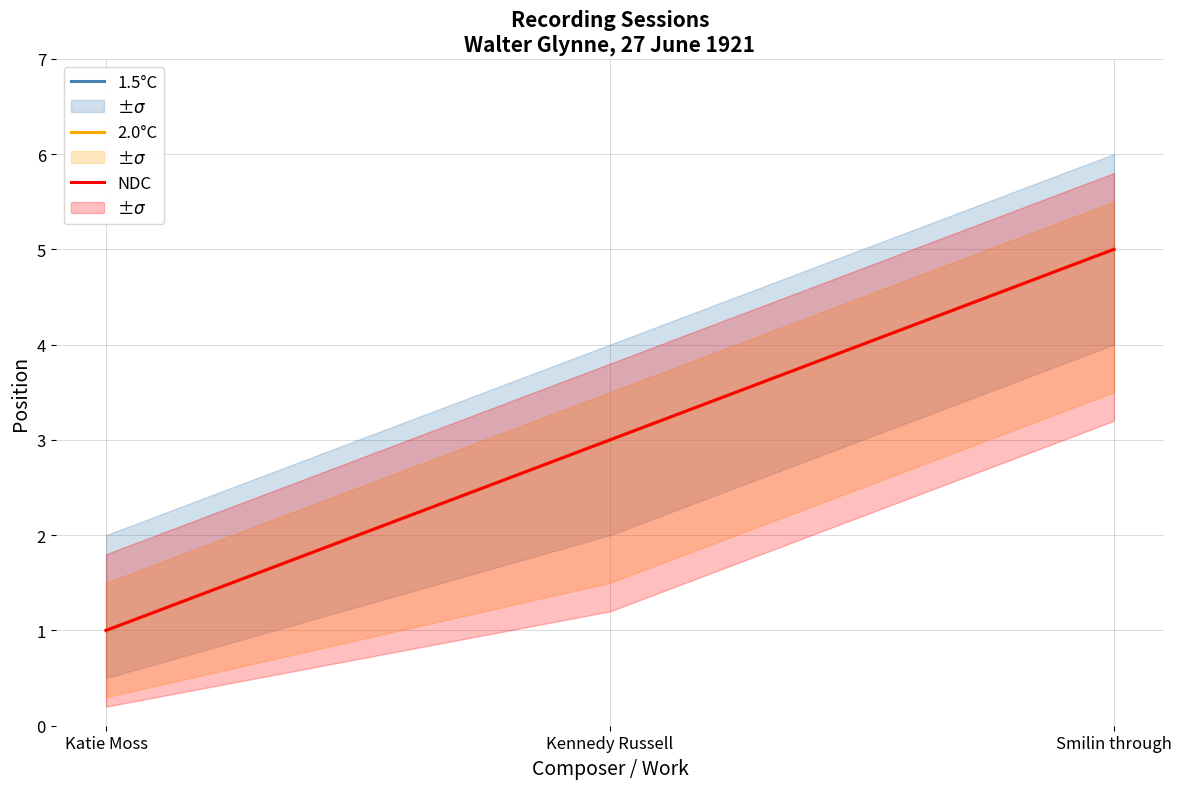

How many lines are shown in the chart?

3